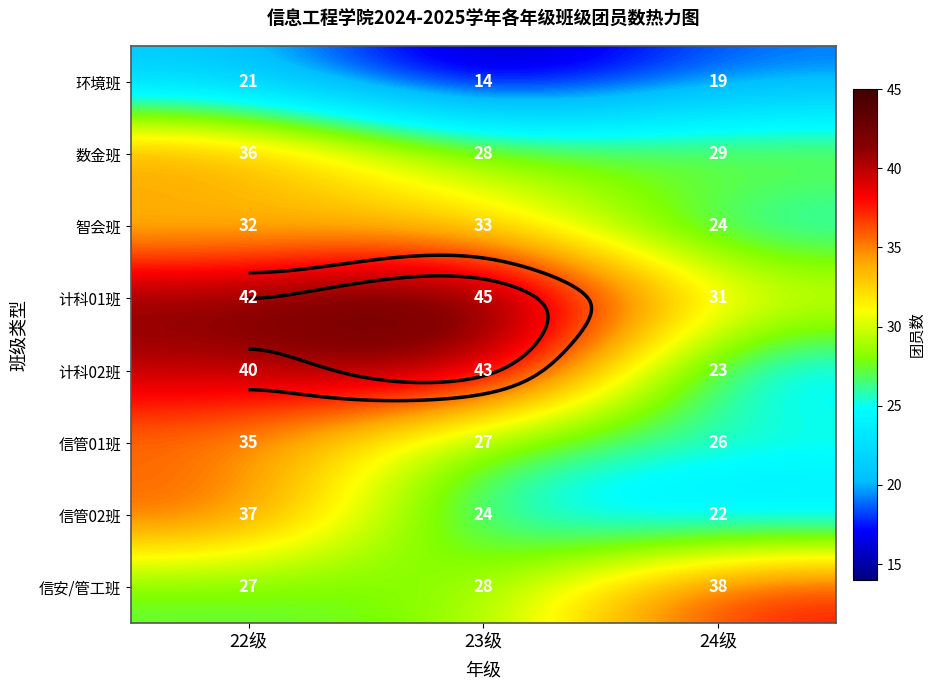

Which series has the largest total across all categories?

计科01班